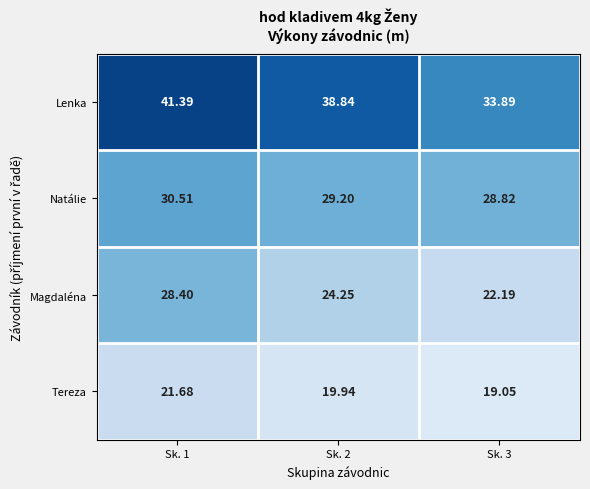

At how many categories does at least one series exceed 19?

3